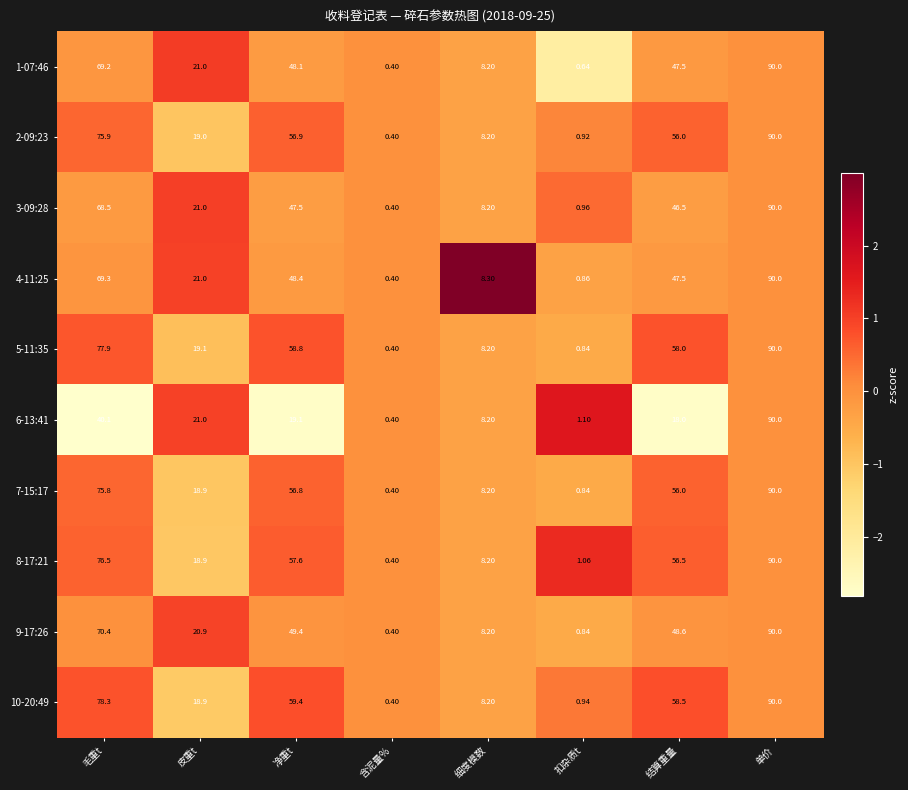

How many data points in 1-07:46 are above 47?

4